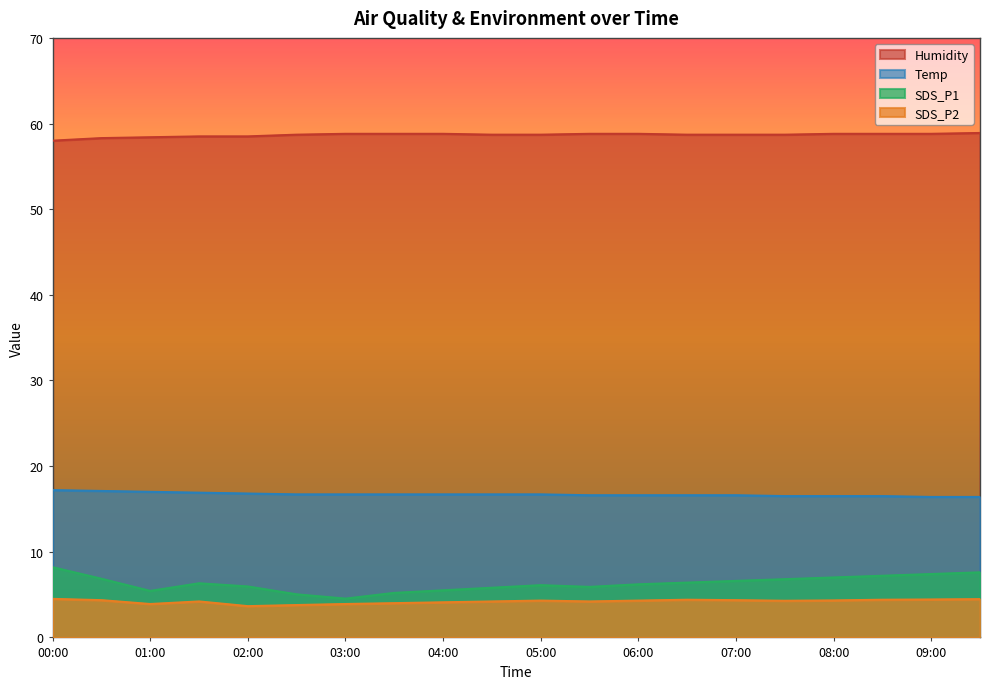

Reading right to left, transcribe all the data shown in this chart.

Temp: 16.4	16.4	16.5	16.5	16.5	16.6	16.6	16.6	16.6	16.7	16.7	16.7	16.7	16.7	16.7	16.8	16.9	17.0	17.1	17.2
Humidity: 58.9	58.8	58.8	58.8	58.7	58.7	58.7	58.8	58.8	58.7	58.7	58.8	58.8	58.8	58.7	58.5	58.5	58.4	58.3	58.0
SDS_P1: 7.6	7.4	7.2	7.0	6.8	6.6	6.4	6.2	5.9	6.1	5.8	5.5	5.2	4.5	5.0	6.0	6.3	5.4	6.8	8.2
SDS_P2: 4.5	4.4	4.4	4.3	4.3	4.3	4.4	4.3	4.2	4.3	4.2	4.1	4.0	3.9	3.8	3.6	4.2	3.9	4.3	4.5